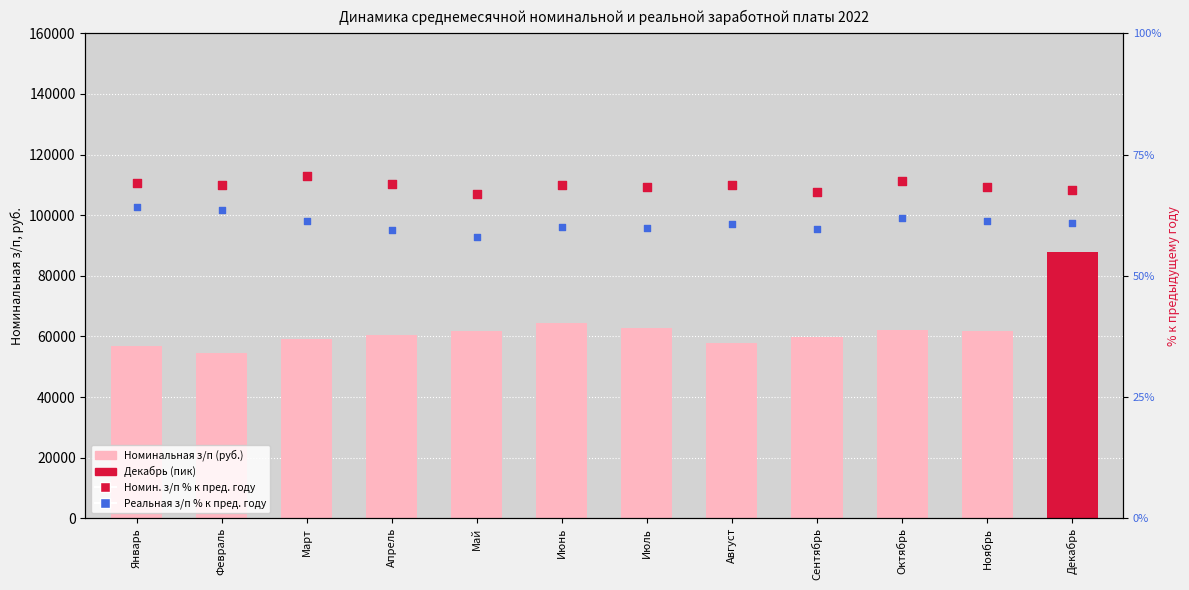

Which series reaches the minimum Y coordinate?

Реальная з/п % к пред. году